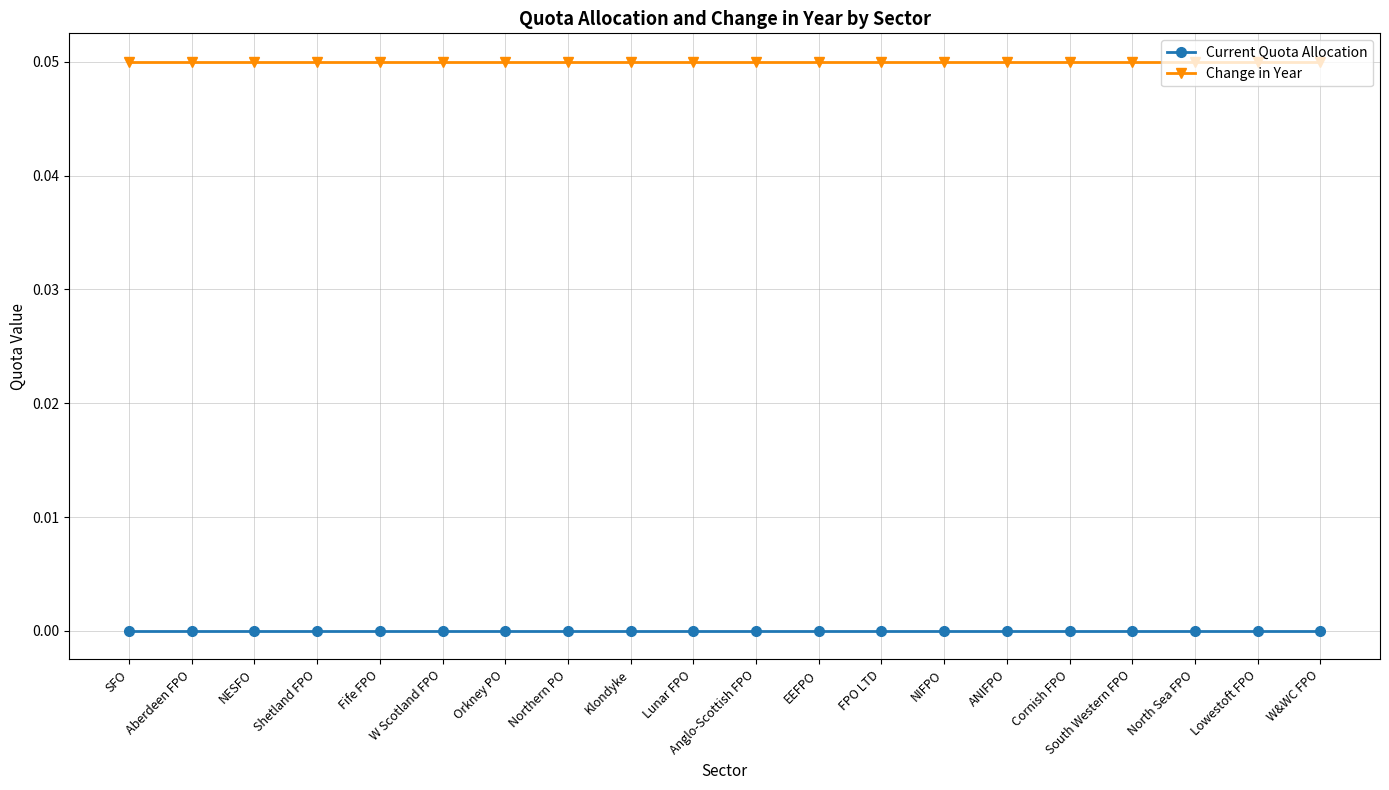

True or false: Current Quota Allocation and Change in Year cross at least once.

False